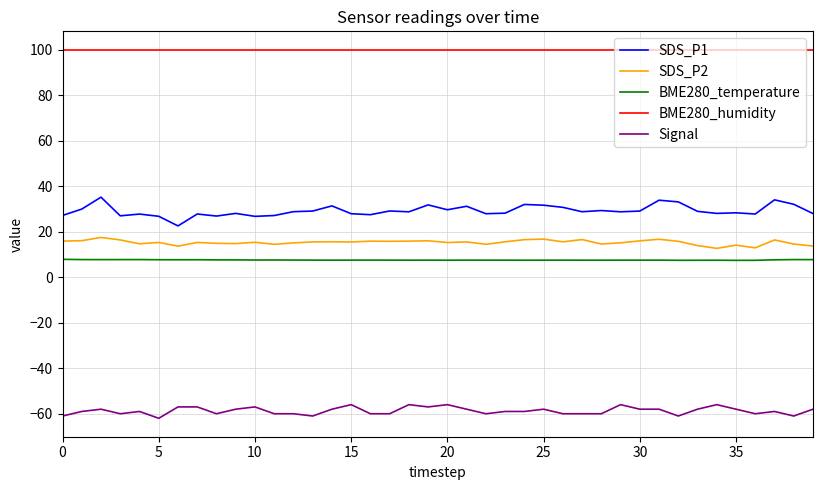

Rank the series by their maximum value, from lowest to highest.

Signal, BME280_temperature, SDS_P2, SDS_P1, BME280_humidity